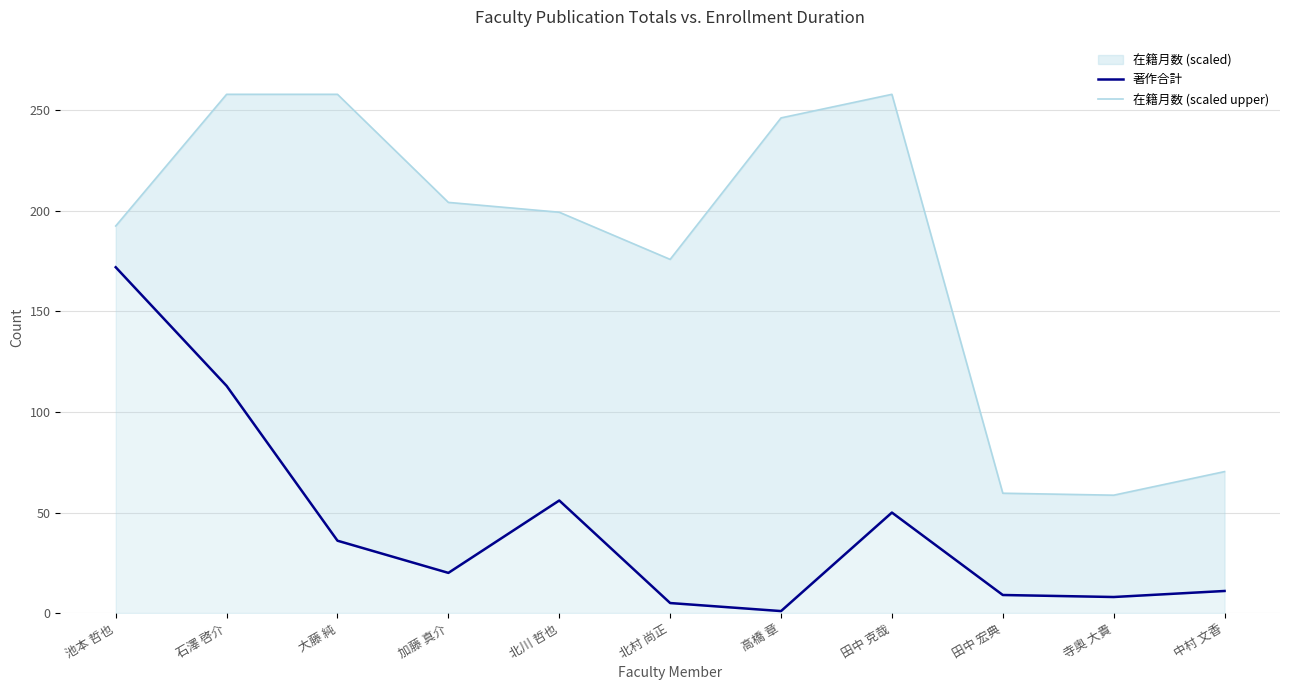

True or false: 著作合計 has a value of 14.7 at 中村 文香.

False